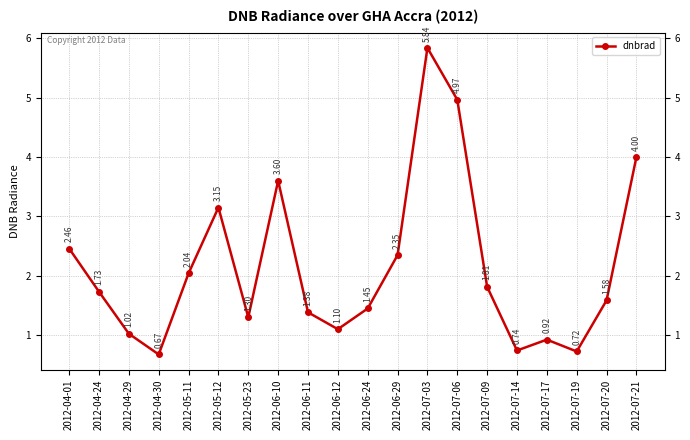

Is this an area chart (filled region under the line)?

No